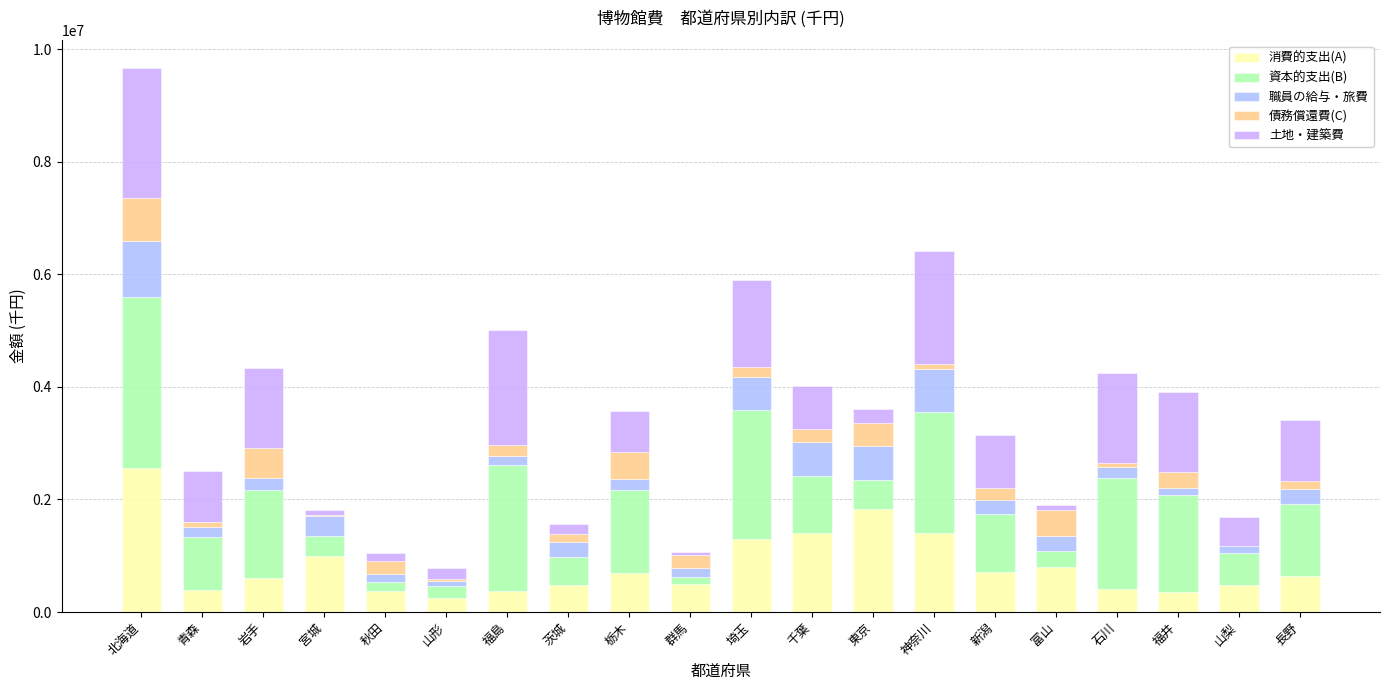

Does the chart contain stacked bars?

Yes